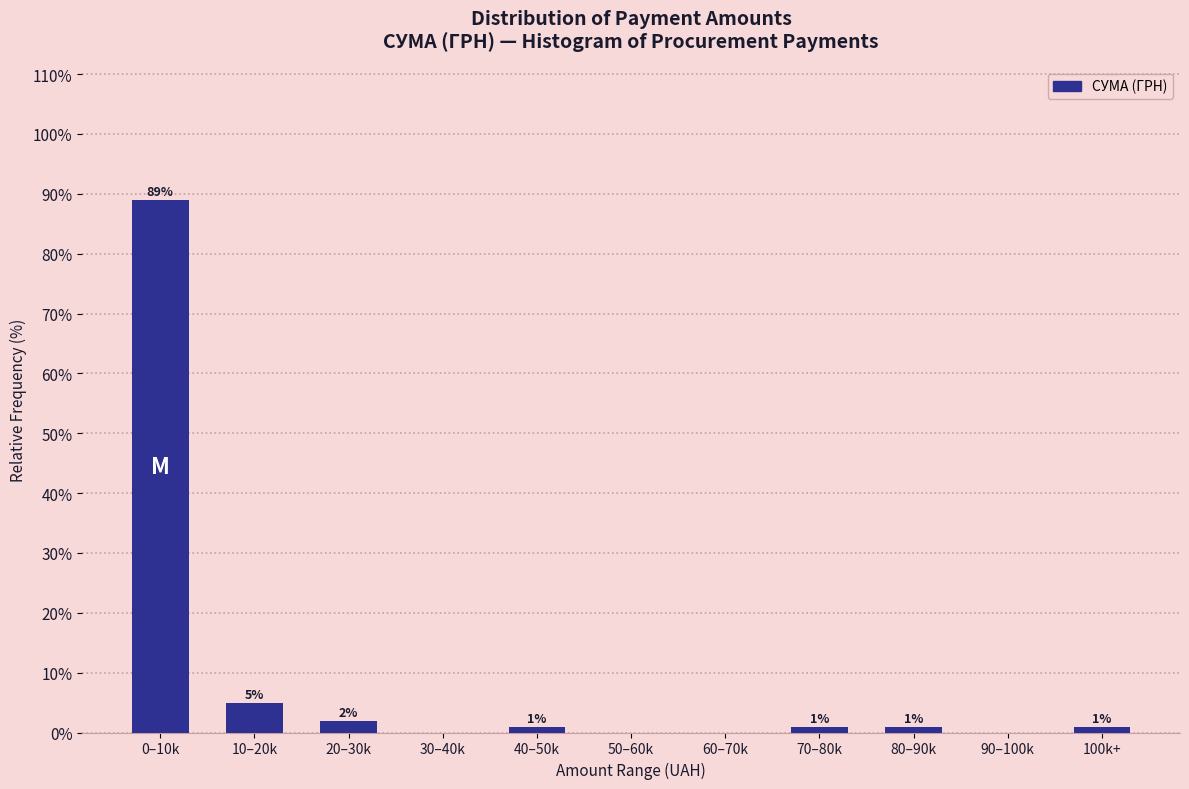

Reading right to left, what are all the values shown in this chart?

100k+=1	90–100k=0	80–90k=1	70–80k=1	60–70k=0	50–60k=0	40–50k=1	30–40k=0	20–30k=2	10–20k=5	0–10k=89